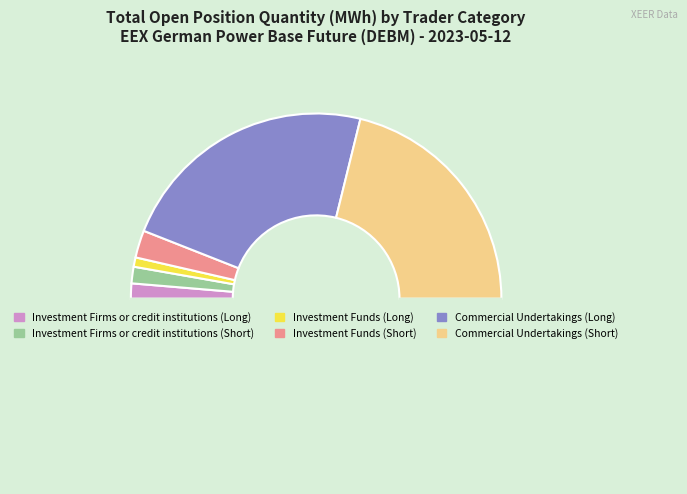

How many slices are in this pie chart?

7